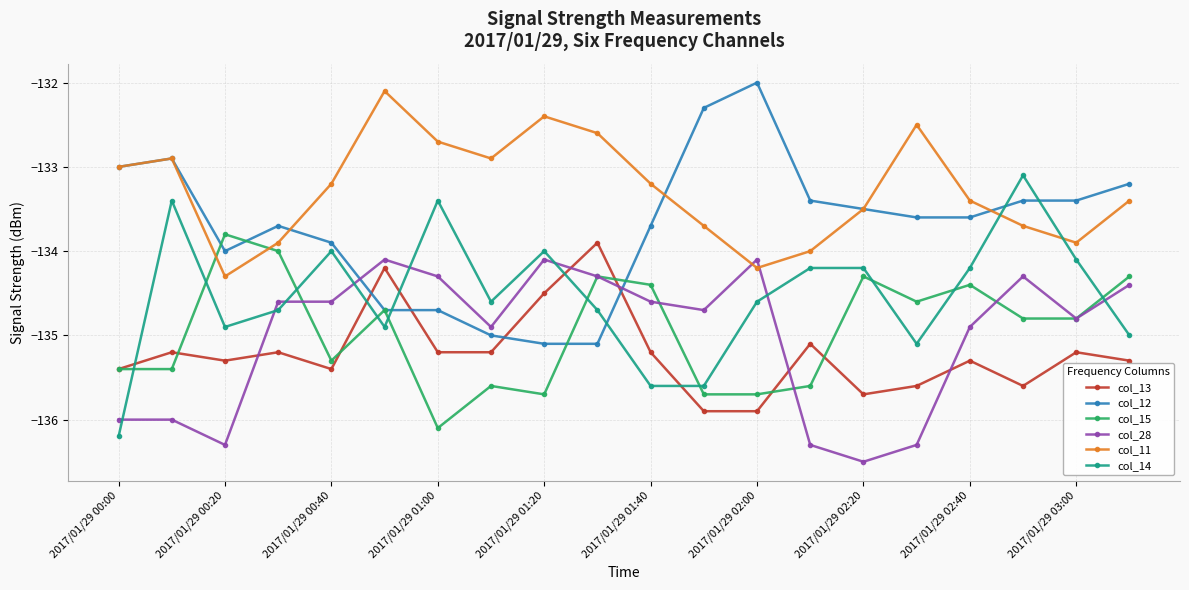

What is the sum of all col_13 values?

-2704.3